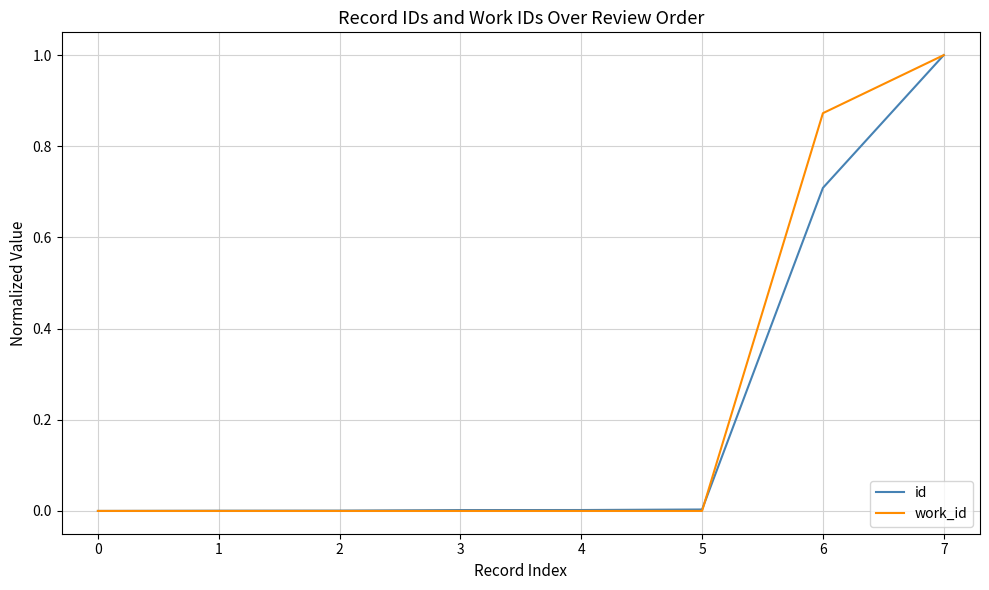

Between 6 and 7, which series saw the biggest shift?

id